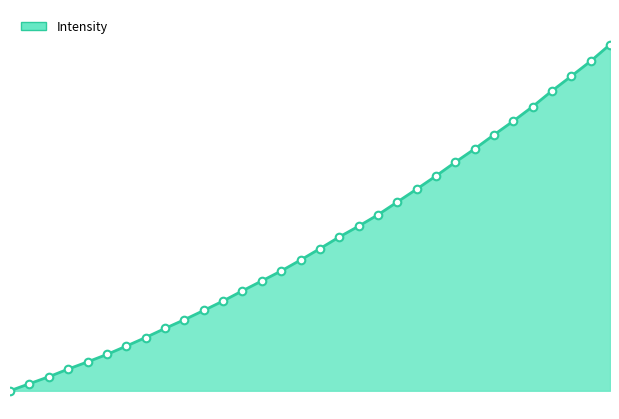

Is this an area chart (filled region under the line)?

Yes